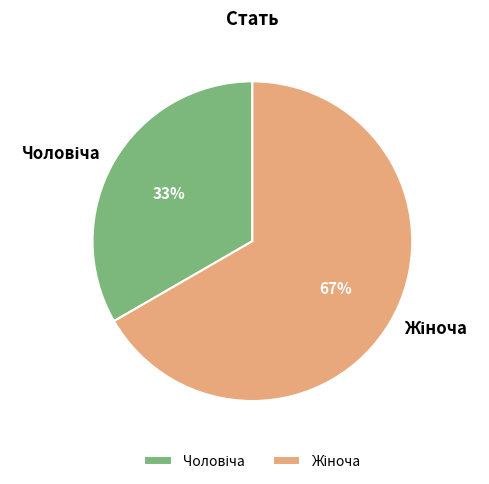

To the nearest percent, what is the average slice percentage?

50%